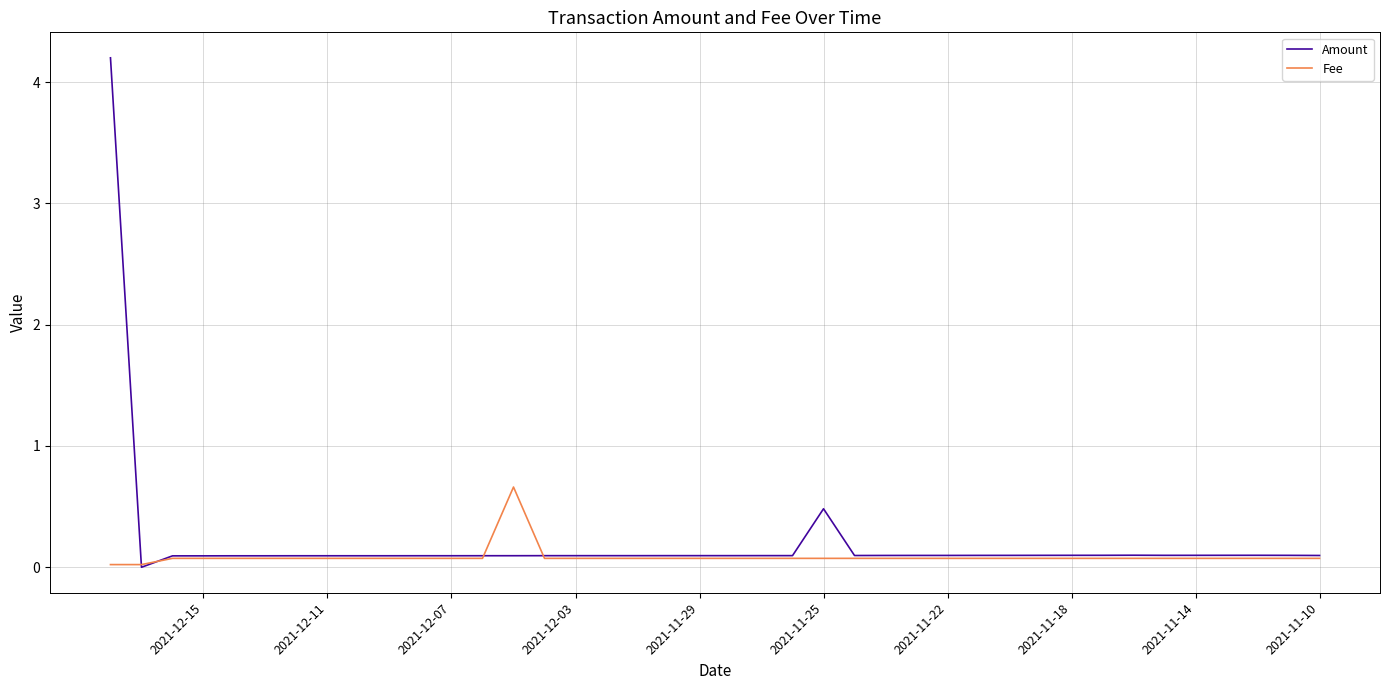

What are all the series names shown in the legend?

Amount, Fee